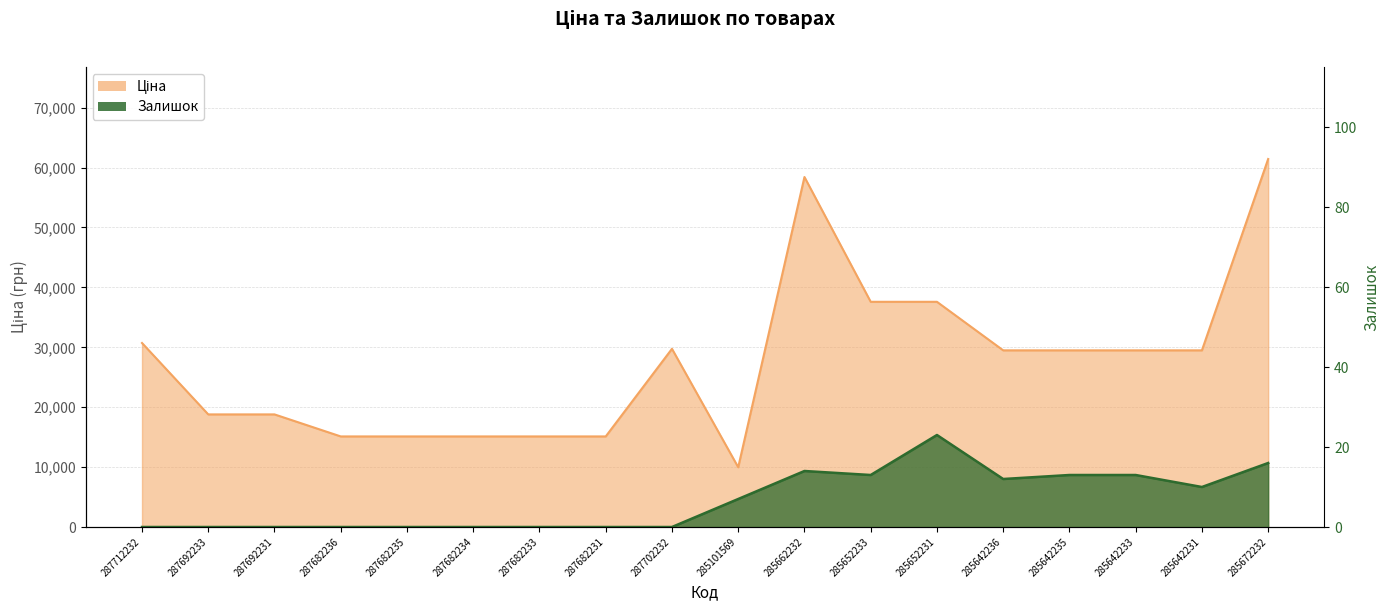

True or false: Залишок and Ціна cross at least once.

False